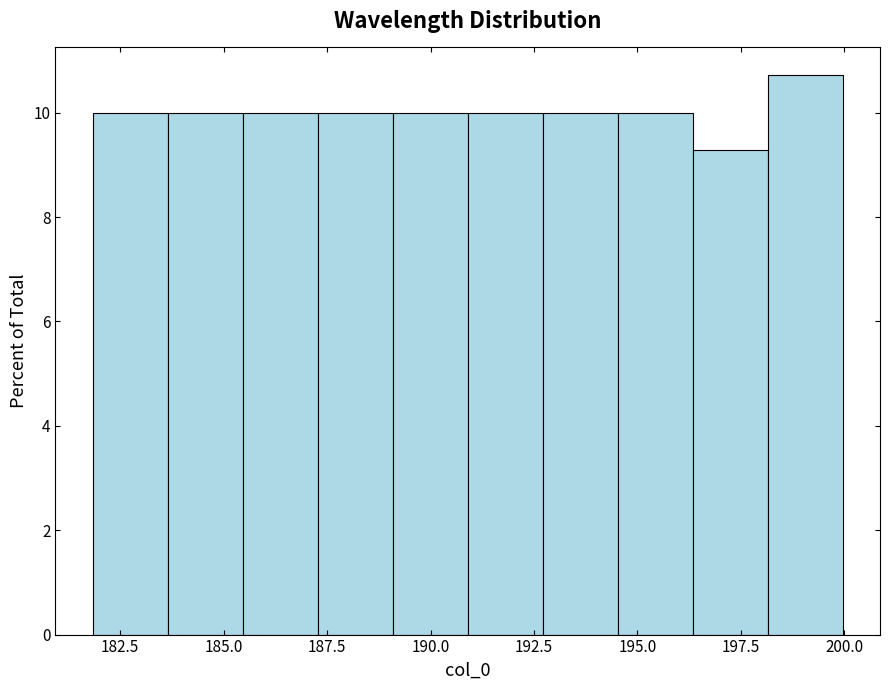

Read against the x-axis, roughly where is the centre of the tallest bar?

199.0